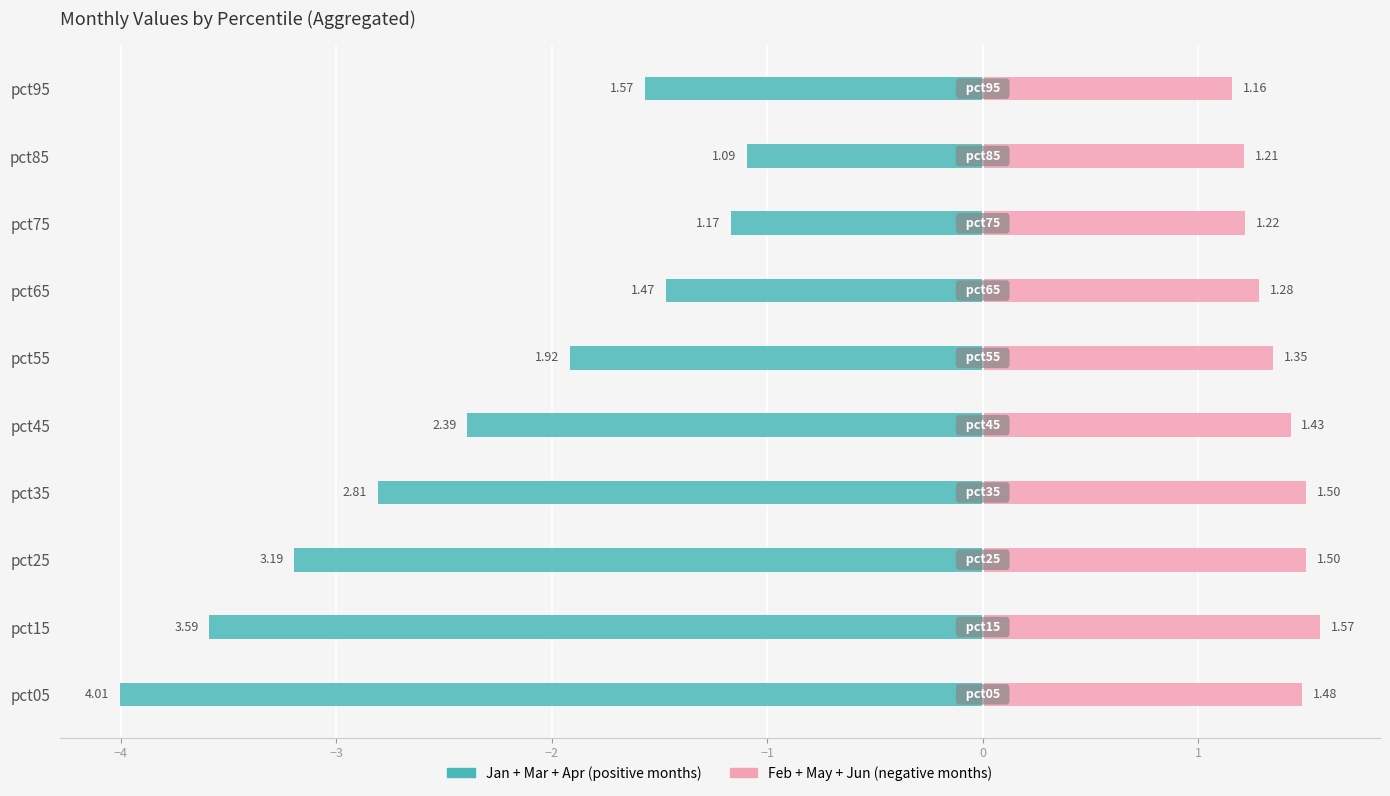

What is the sum of the Jan+Mar+Apr values at pct95 and pct45?

-4.0